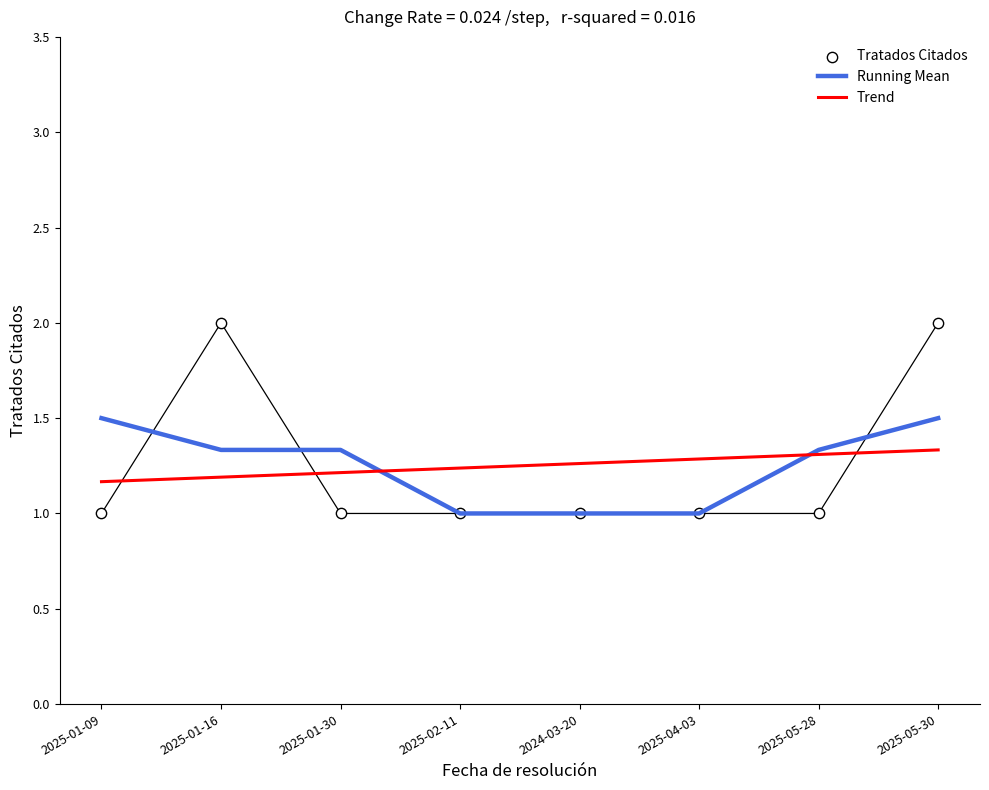

Which series reaches the maximum Y coordinate?

Tratados Citados